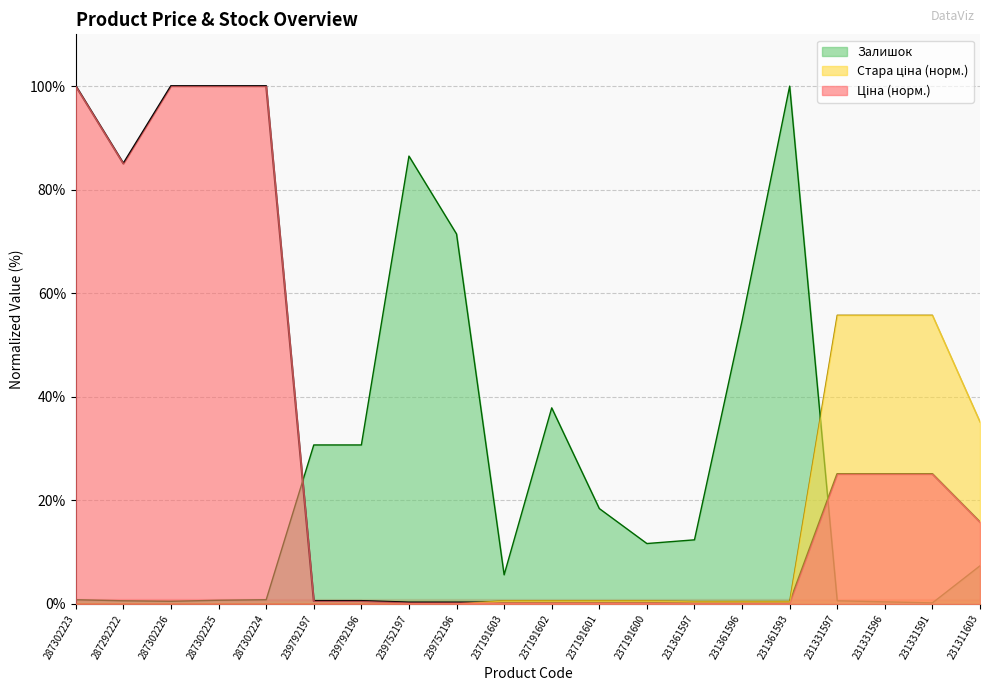

The Ціна series shows 0.3 at 239792197. True or false?

False